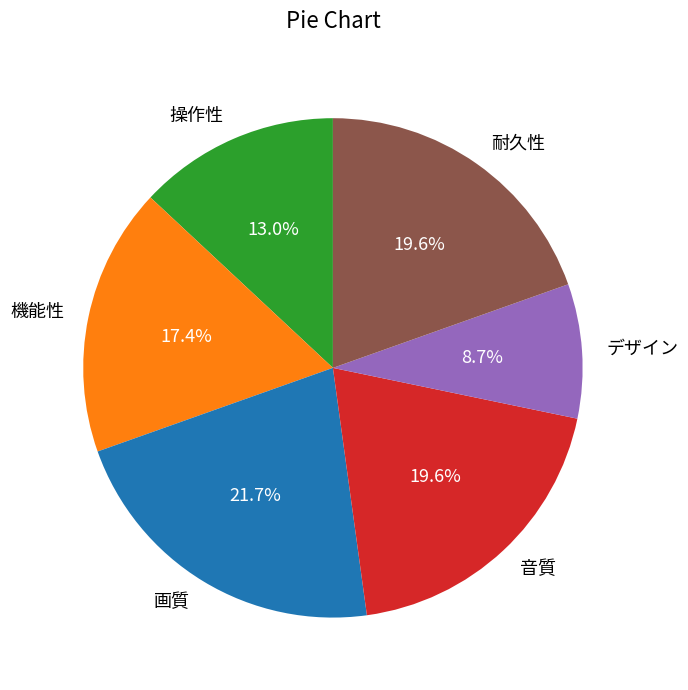

How many segments does this pie chart have?

6